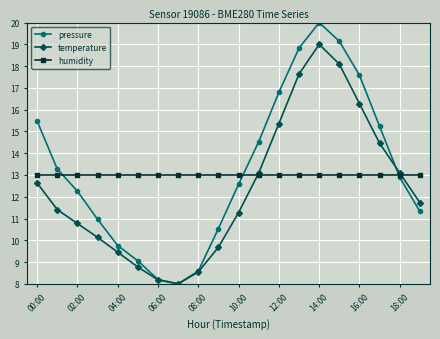

Which series has the widest spread of values?

pressure